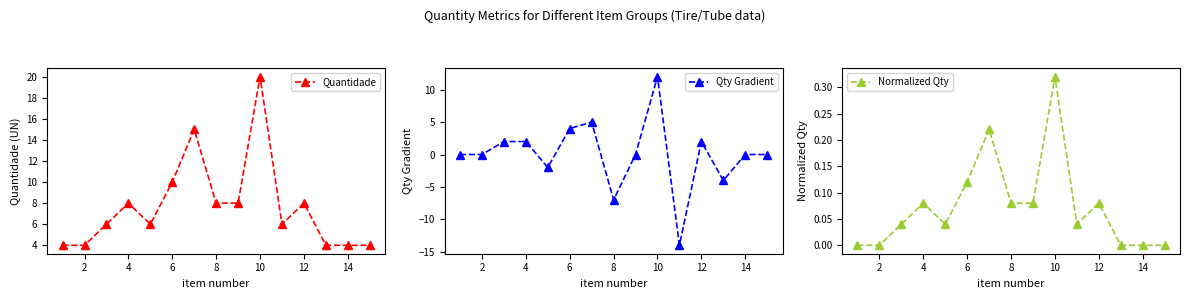

How many distinct data groups are displayed?

3